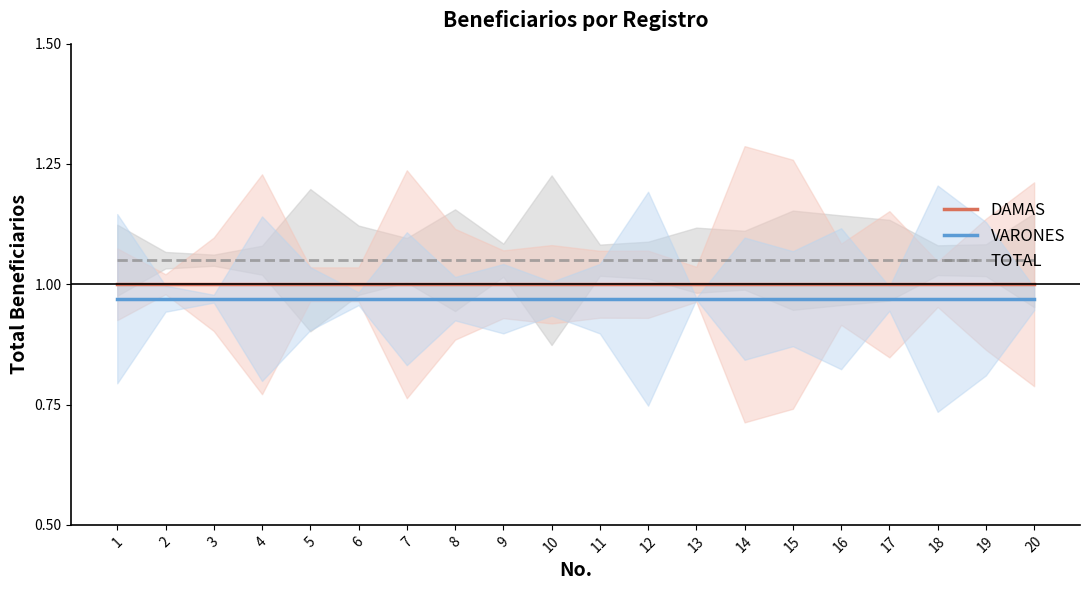

What is the difference between the highest and lowest values at 12?

0.1